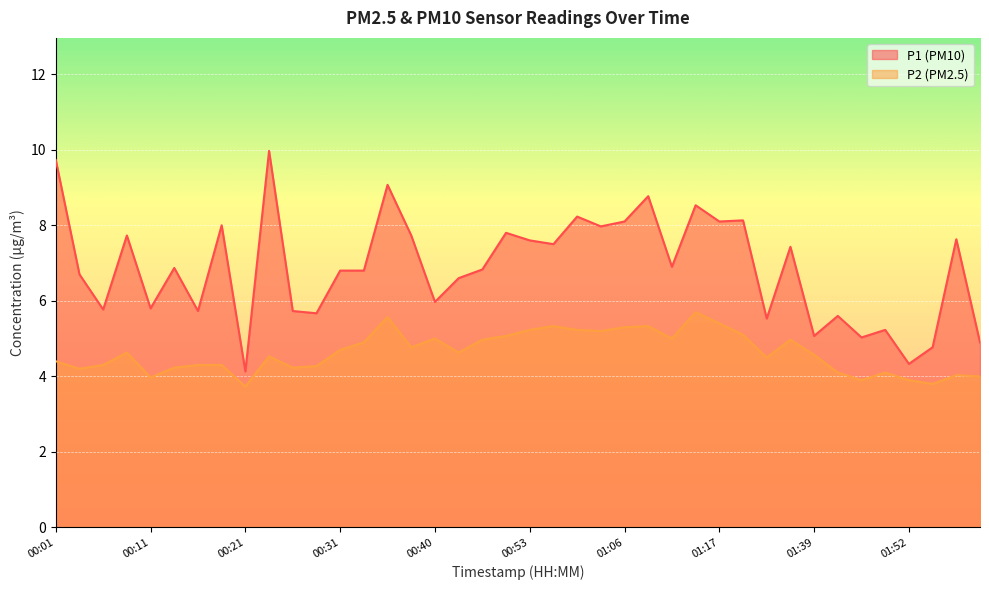

What is the value of the P1 point at the 20th from the left?

7.8